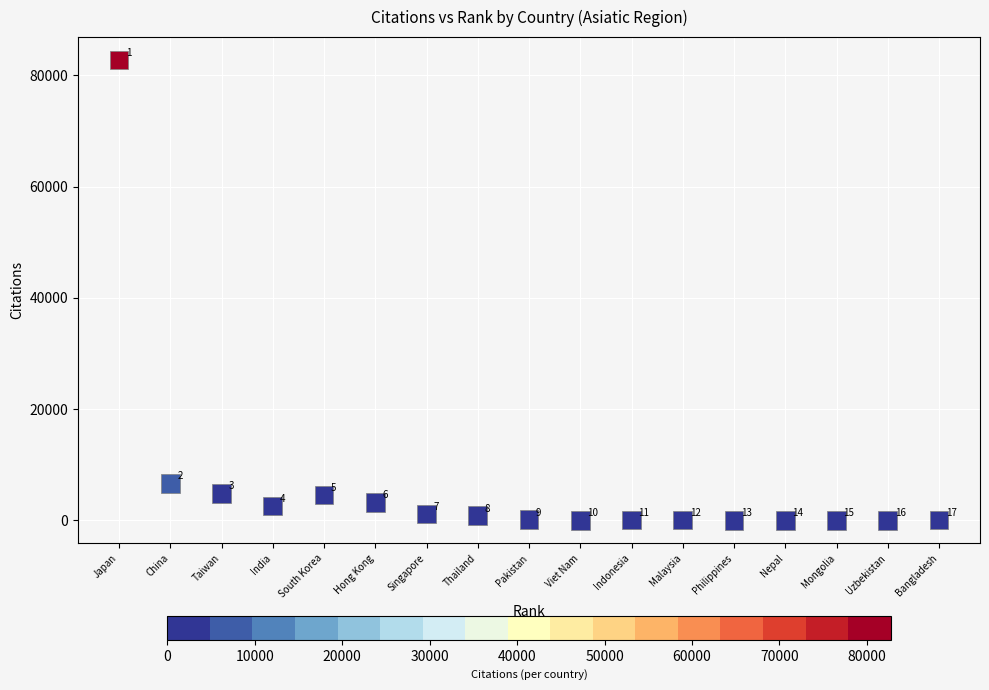

What Y value in the scatter plot is closest to 41361?

6601